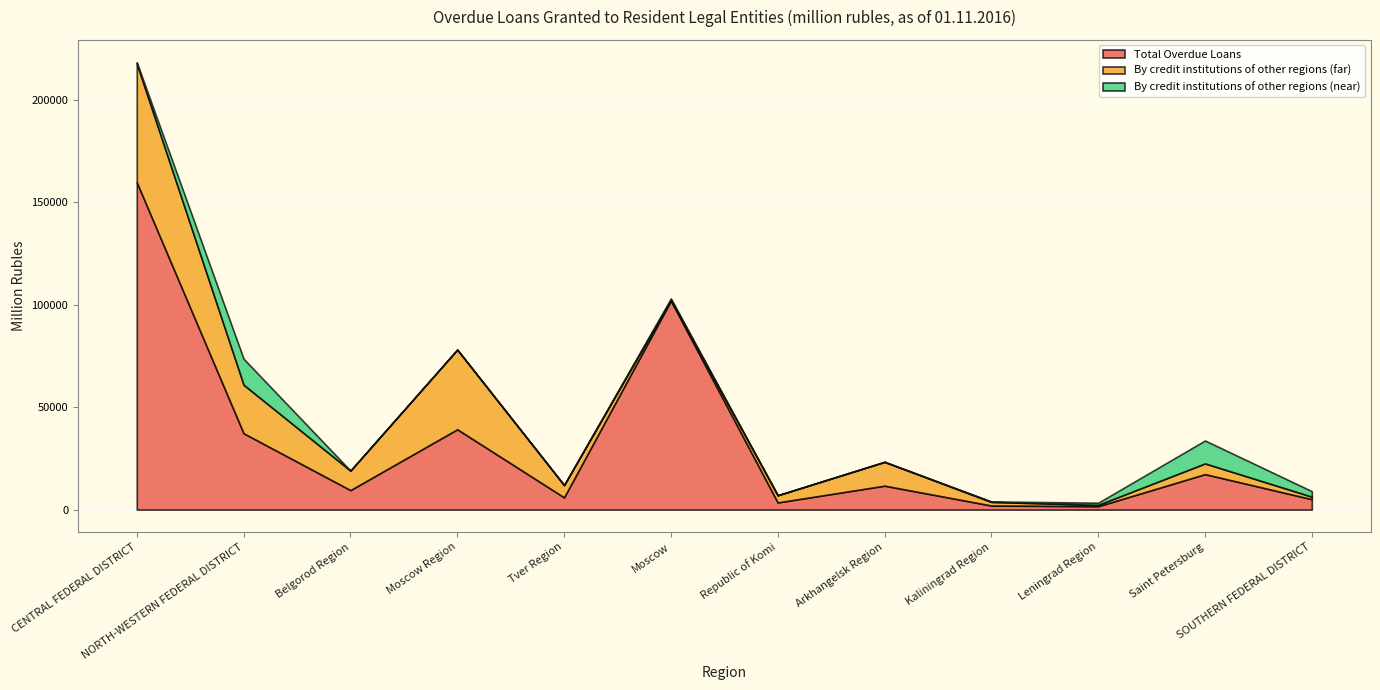

How many lines are shown in the chart?

3